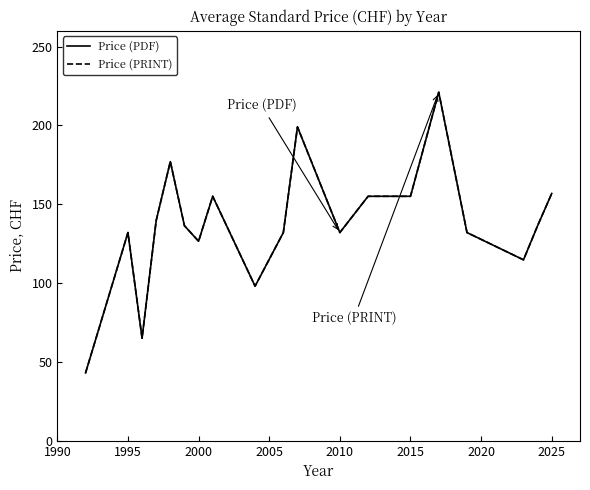

Is this an area chart (filled region under the line)?

No